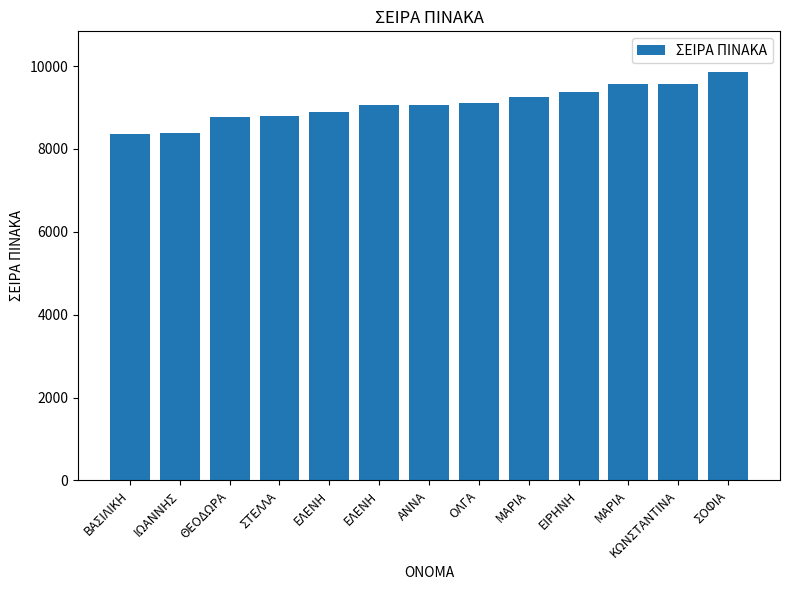

Approximately how many times larger is the value at ΟΛΓΑ compared to ΜΑΡΙΑ?

1.0